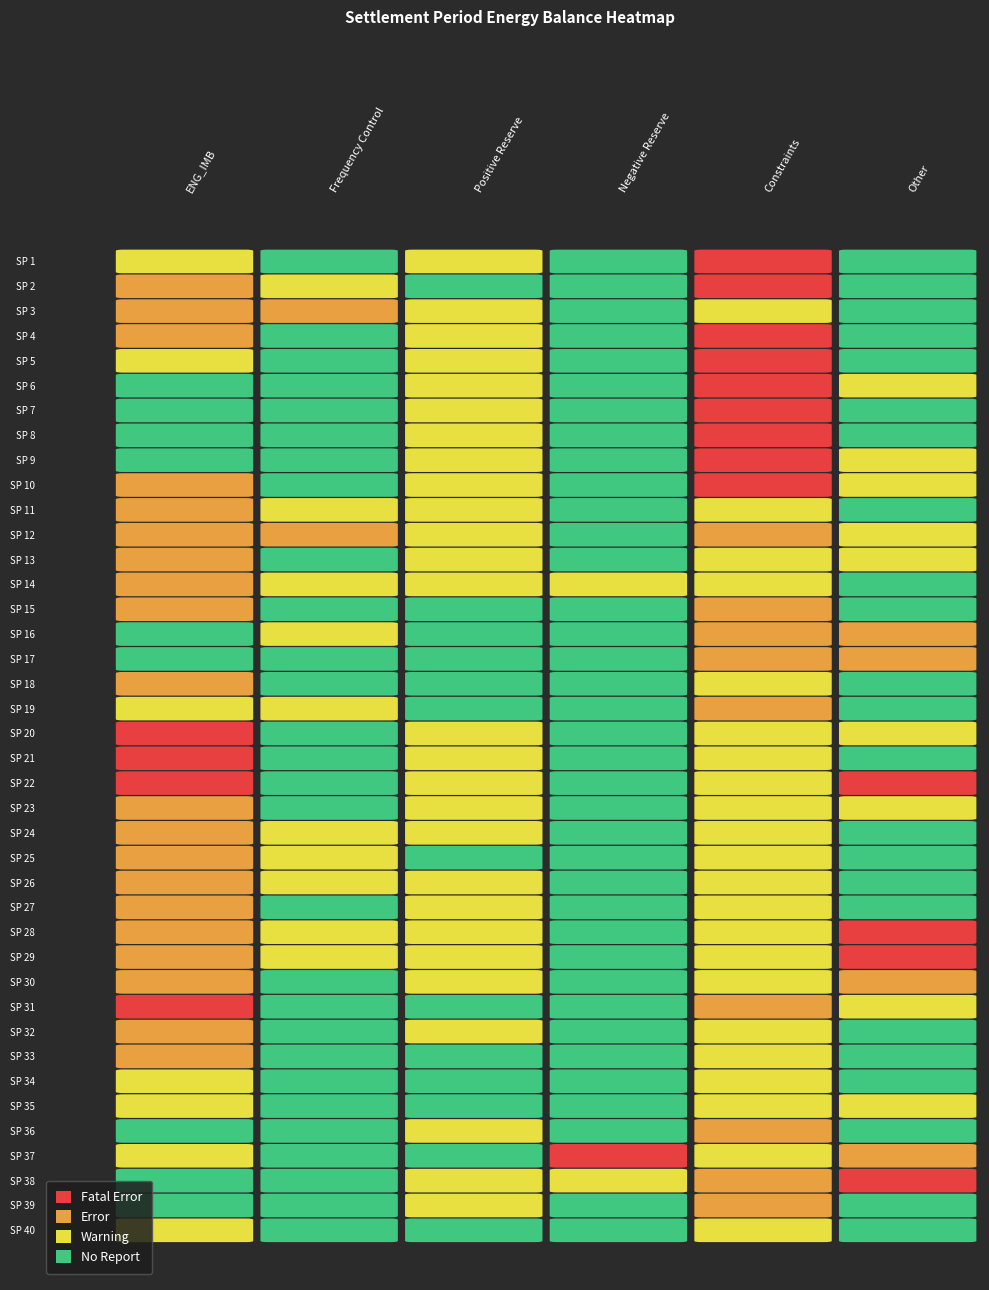

Reading left to right, transcribe all the data shown in this chart.

1: -2556.4	27.5	5128.5	0.0	10928.8	33.7
2: -7296.0	2728.5	3452.7	0.0	10840.9	6.9
3: -5119.7	4057.8	9348.0	0.0	2869.6	152.4
4: -5550.2	278.4	0.0	0.0	11764.1	0.0
5: -3730.9	187.3	0.0	0.0	12525.9	1.4
6: 8636.0	214.7	0.0	0.0	13768.8	244.7
7: 7332.6	208.6	0.0	0.0	13768.8	3.2
8: 2323.5	0.0	0.0	0.0	13806.7	7.2
9: 974.8	0.0	0.0	0.0	13806.7	322.3
10: -11933.1	0.0	0.0	0.0	11226.9	276.5
11: -5751.5	1081.9	10706.7	0.0	2784.5	183.6
12: -12034.1	5909.0	7990.2	0.0	5039.7	203.3
13: -9088.4	642.2	0.0	0.0	4544.8	707.2
14: -11258.9	1615.2	0.0	38.3	3318.8	74.9
15: -10814.0	873.1	273.6	0.0	5579.3	184.2
16: 2717.9	1885.0	251.2	0.0	7702.1	2752.7
17: 551.5	364.5	686.4	0.0	8072.9	1243.2
18: -7519.5	104.2	27.4	0.0	2929.2	0.0
19: -2054.1	1203.3	8.1	0.0	7567.0	137.4
20: -16960.5	0.0	0.0	0.0	1672.0	239.1
21: -19266.4	0.0	0.0	0.0	1454.4	27.6
22: -21490.5	0.0	0.0	0.0	1458.7	-6.3
23: -11947.5	0.0	0.0	0.0	2272.0	448.3
24: -7928.0	1002.7	0.0	0.0	3178.3	49.5
25: -7406.3	2883.2	784.4	0.0	2510.3	0.0
26: -7047.4	2289.7	0.0	0.0	2168.0	0.0
27: -10056.2	33.6	0.0	0.0	2008.0	0.0
28: -12199.6	2828.5	0.0	0.0	1504.8	-6.8
29: -14232.5	3084.8	0.0	0.0	1497.5	-7.5
30: -11997.8	0.0	0.0	0.0	3599.6	1040.7
31: -20039.6	0.0	22.0	0.0	7340.0	284.9
32: -14506.0	0.0	12942.0	0.0	1488.5	20.4
33: -13583.8	0.0	16443.3	0.0	1469.5	31.0
34: -4026.1	201.4	19322.8	0.0	1571.9	54.4
35: -4188.4	38.3	19823.6	0.0	1990.7	311.5
36: 2741.4	95.1	14211.2	0.0	7558.3	82.6
37: -3859.3	325.0	18963.0	-53.2	2011.0	1029.6
38: 1680.2	0.0	14167.0	476.4	6626.9	-11.4
39: 6402.3	0.0	11143.1	0.0	7725.8	0.0
40: -1327.3	0.0	17432.6	0.0	1465.1	128.5